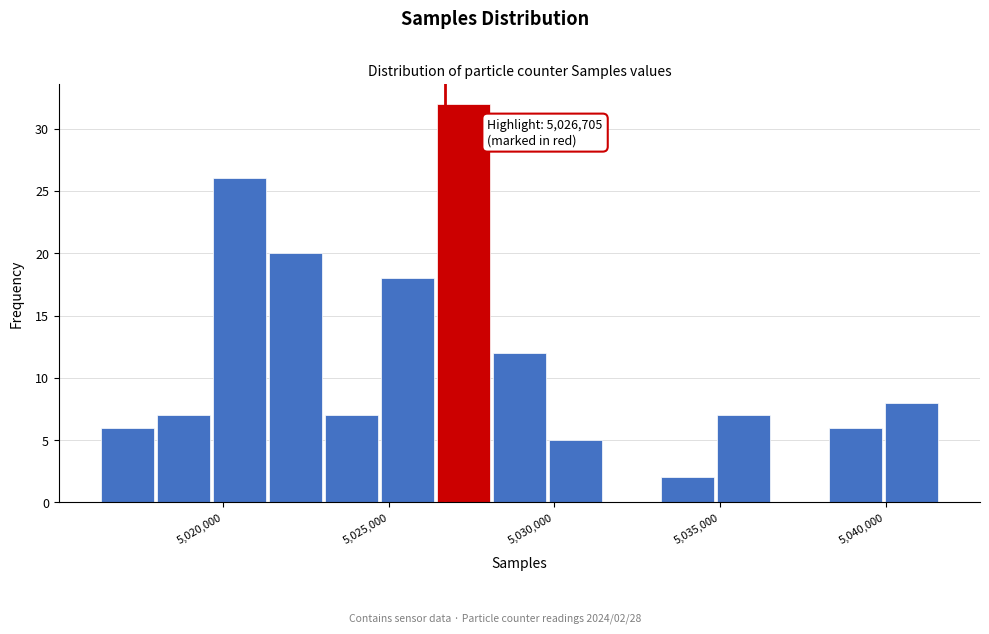

Read against the x-axis, roughly where is the centre of the tallest bar?

5027000